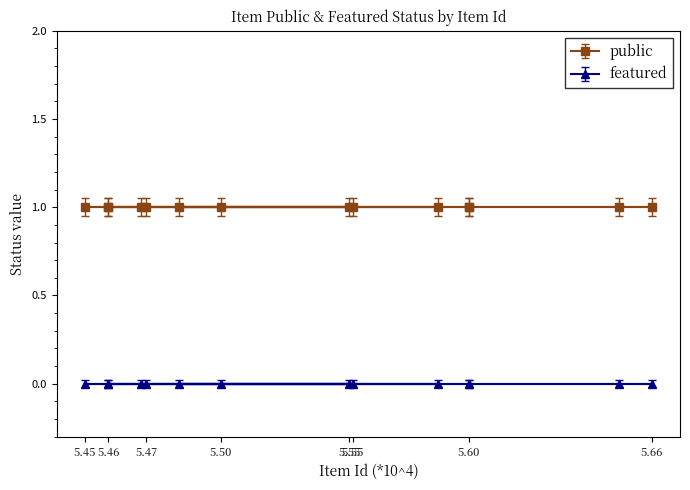

True or false: public and featured cross at least once.

False